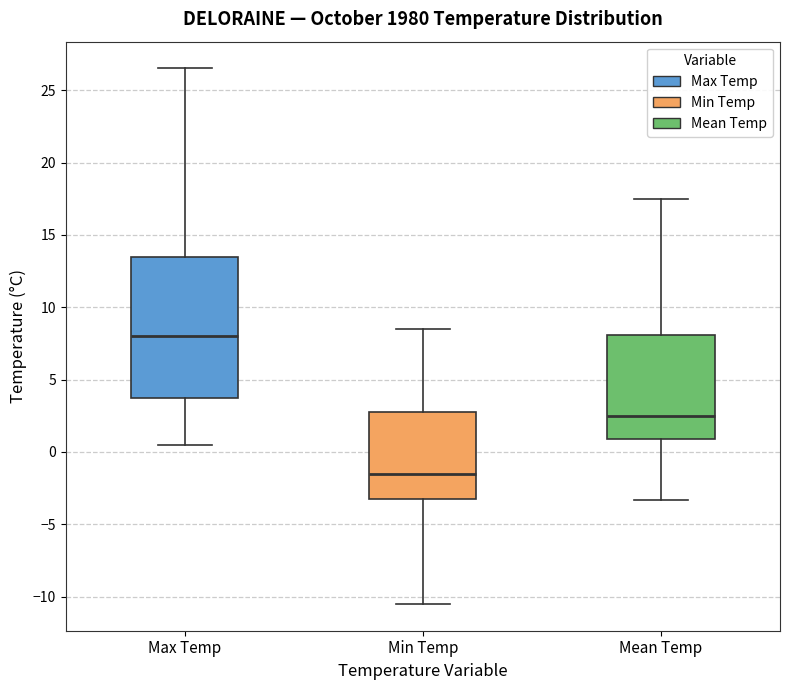

Reading left to right, read every box against the y-axis: the position of its median line, the range the box covers, and the ends of its whiskers. The values are not printed on the chart, so give them approximately, as read against the axis.

Max Temp: median 8.0, box 4.0 to 13.5, whiskers 0.5 to 26.5
Min Temp: median -1.5, box -3.0 to 3.0, whiskers -10.5 to 8.5
Mean Temp: median 2.5, box 1.0 to 8.0, whiskers -3.5 to 17.5